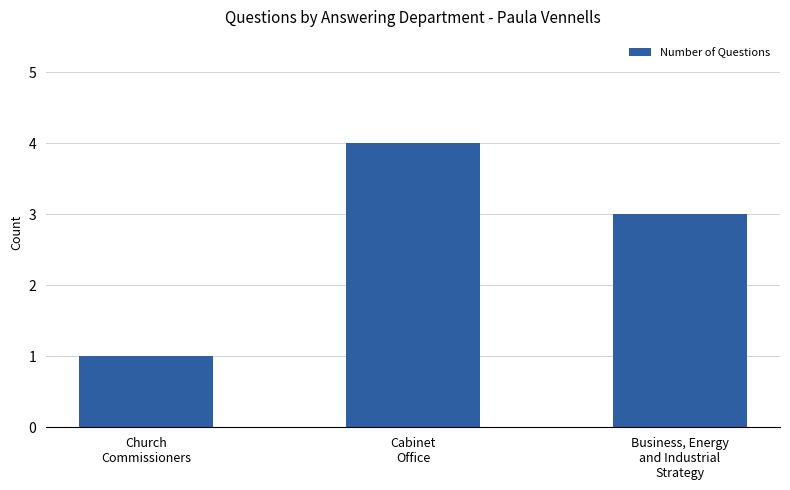

What value does the data have at Business, Energy
and Industrial
Strategy?

3